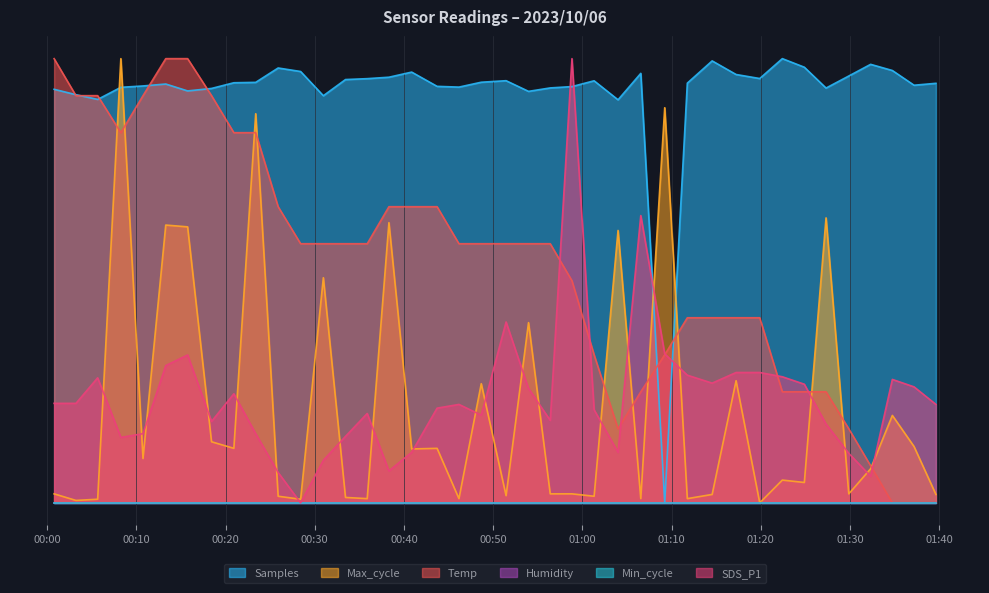

Where is Temp nearest to the value 0?

2023/10/06 01:34:45